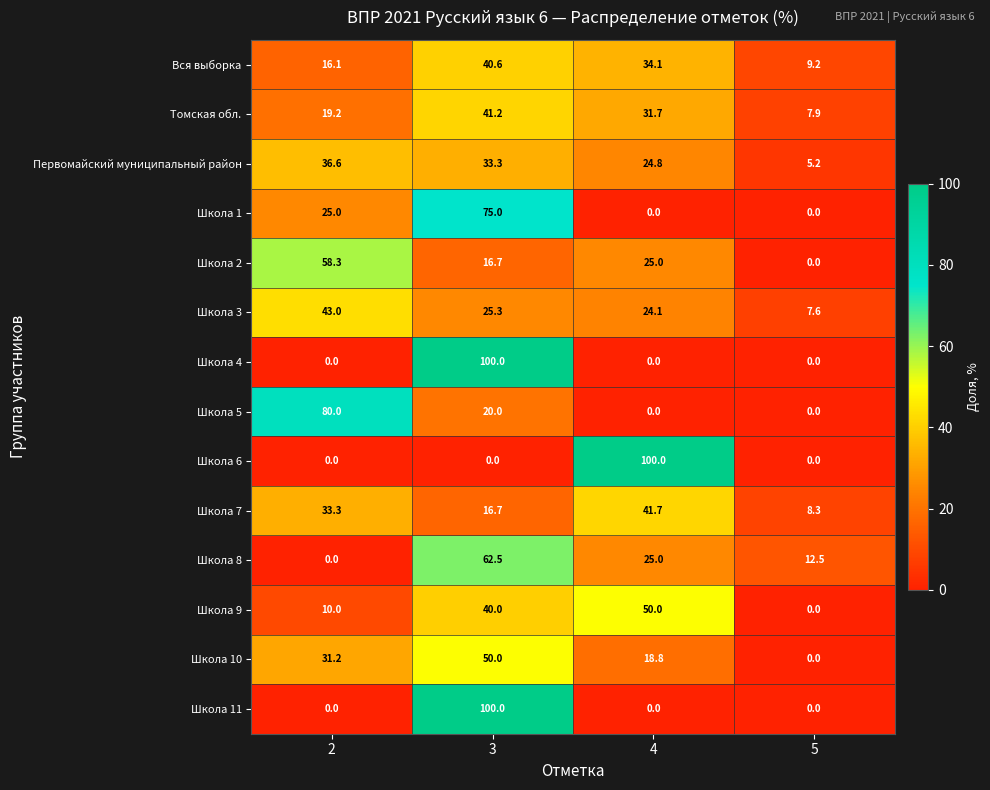

Rank the categories by Школа 7 value from lowest to highest.

5, 3, 2, 4